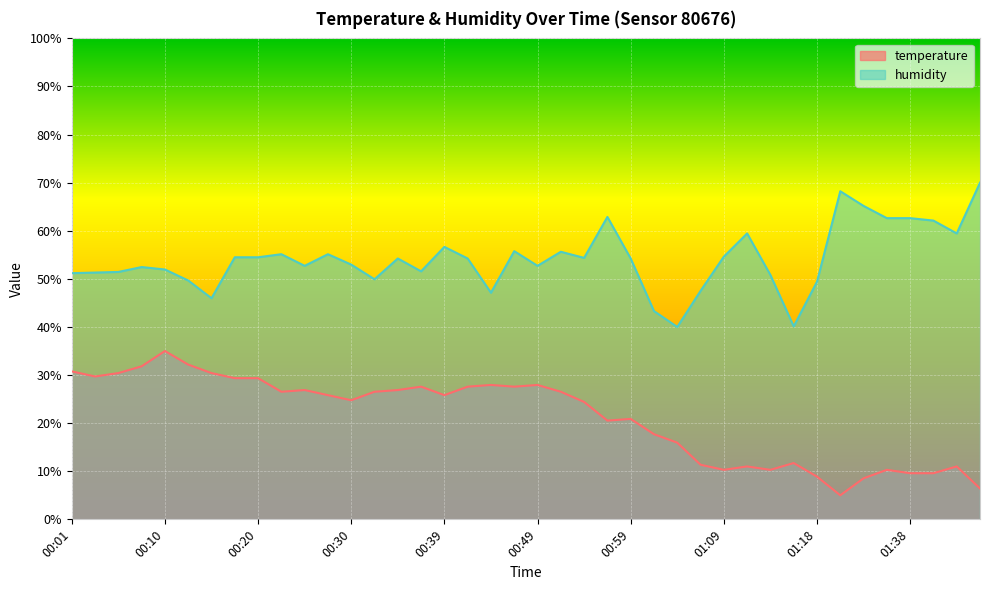

Reading right to left, what are all the values shown in this chart?

temperature: 01:49=6.4	01:46=11.0	01:41=9.6	01:38=9.6	01:35=10.3	01:32=8.5	01:27=5.0	01:18=8.9	01:16=11.7	01:13=10.3	01:11=11.0	01:09=10.3	01:06=11.4	01:04=15.9	01:01=17.7	00:59=20.9	00:56=20.5	00:54=24.4	00:51=26.5	00:49=27.9	00:47=27.6	00:44=27.9	00:42=27.6	00:39=25.8	00:37=27.6	00:34=26.9	00:32=26.5	00:30=24.8	00:27=25.8	00:25=26.9	00:22=26.5	00:20=29.4	00:18=29.4	00:15=30.4	00:13=32.2	00:10=35.0	00:08=31.8	00:05=30.4	00:03=29.7	00:01=30.8
humidity: 01:49=70.0	01:46=59.4	01:41=62.1	01:38=62.6	01:35=62.6	01:32=65.2	01:27=68.2	01:18=49.4	01:16=40.1	01:13=50.8	01:11=59.4	01:09=54.6	01:06=47.5	01:04=40.0	01:01=43.3	00:59=54.2	00:56=62.9	00:54=54.4	00:51=55.6	00:49=52.7	00:47=55.8	00:44=47.1	00:42=54.2	00:39=56.7	00:37=51.6	00:34=54.2	00:32=49.9	00:30=53.0	00:27=55.1	00:25=52.7	00:22=55.1	00:20=54.5	00:18=54.5	00:15=46.0	00:13=49.7	00:10=51.9	00:08=52.5	00:05=51.4	00:03=51.3	00:01=51.2